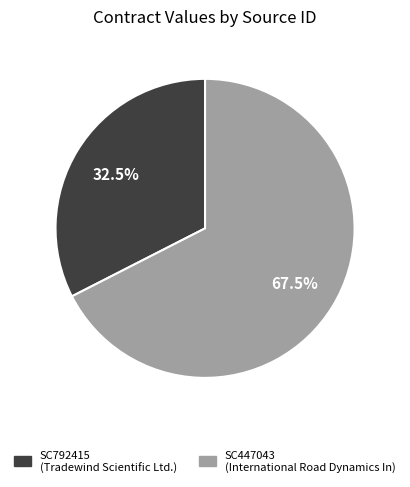

The SC792415 slice represents 40% of the pie. True or false?

False